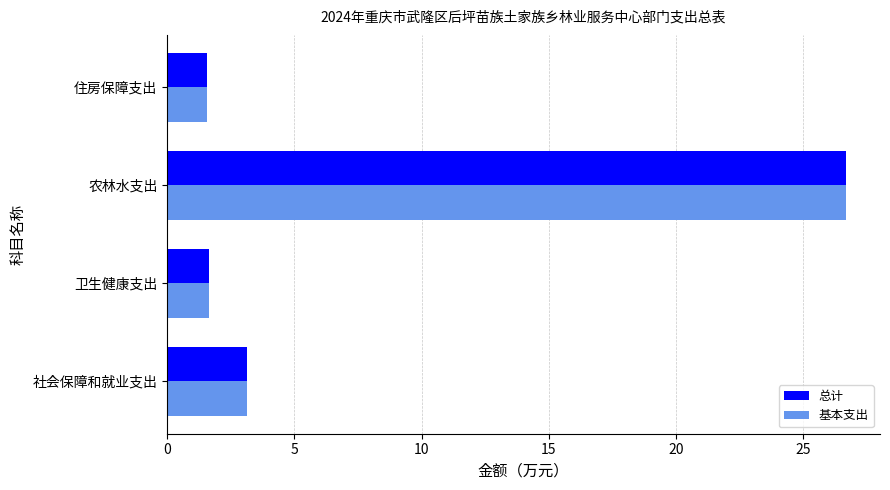

What is the minimum value shown in the chart?

1.6